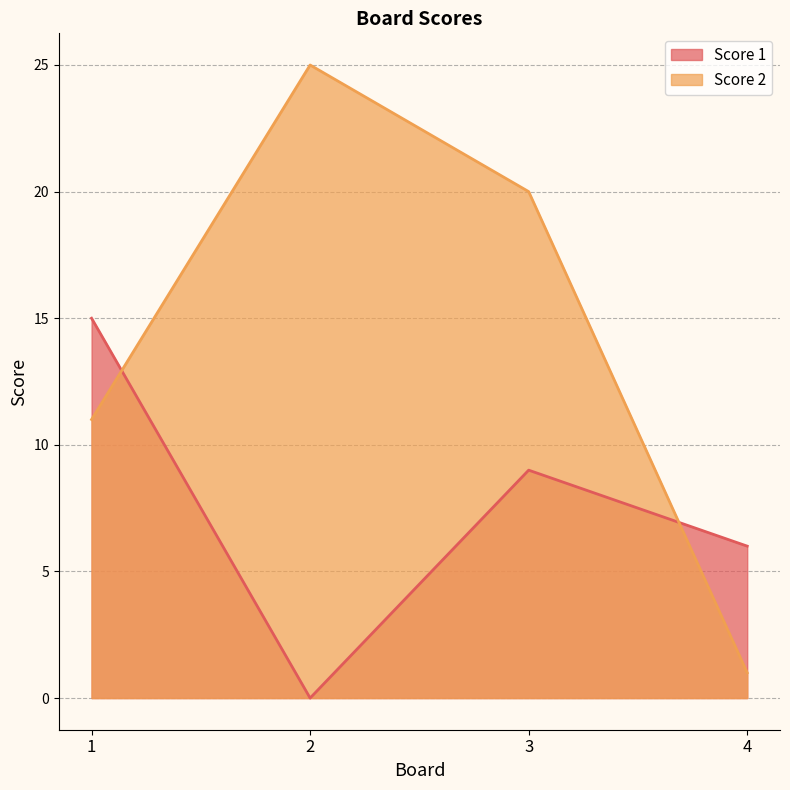

What are all the series names shown in the legend?

Score 1, Score 2